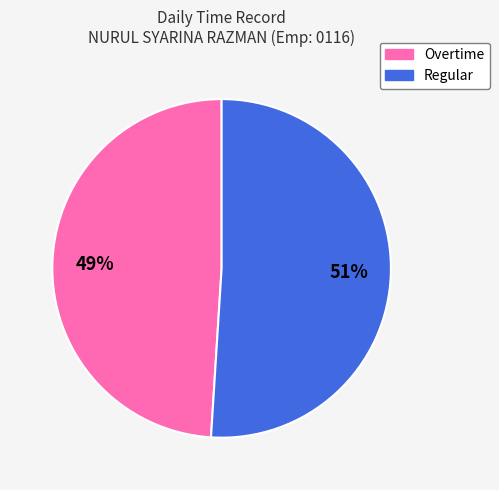

Does any single category account for the majority?

Yes